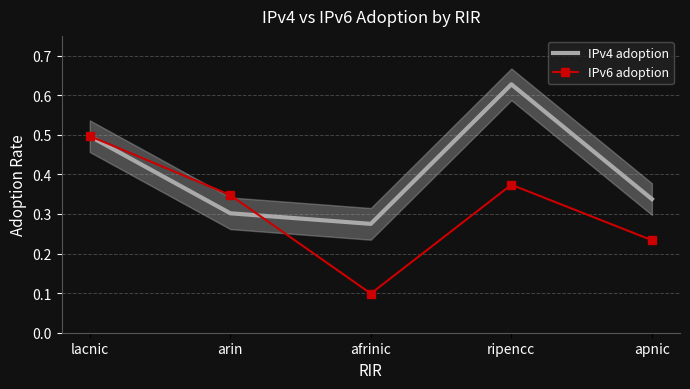

What is the value of the IPv4 adoption point at the 3rd from the left?

0.3